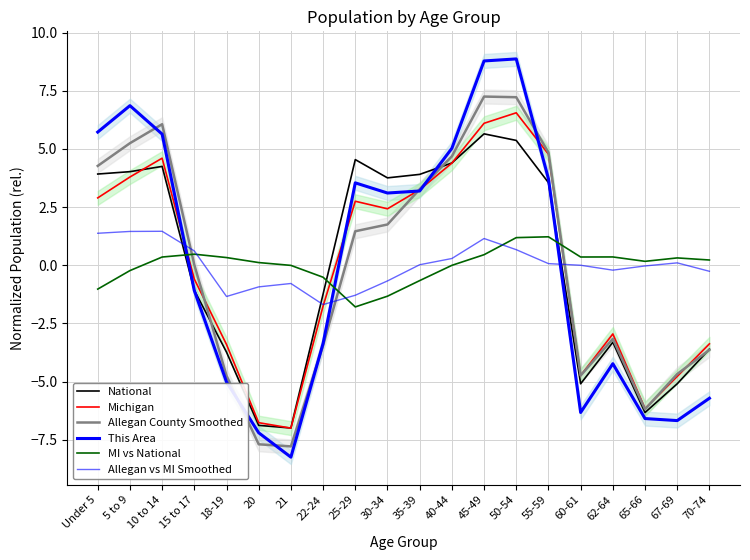

How many negative values does the Allegan County Smoothed series have?

9